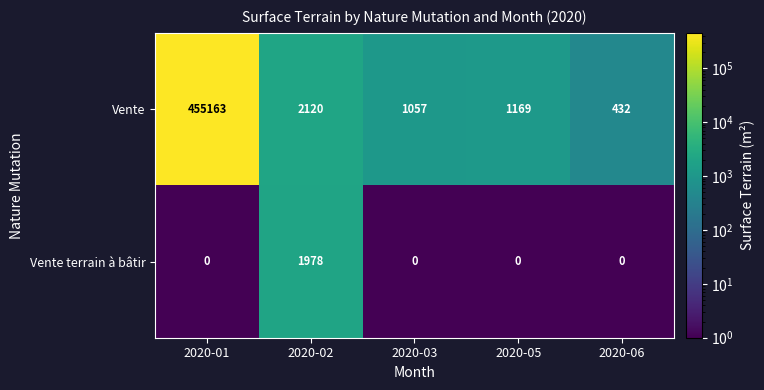

At how many categories does at least one series exceed 37904?

1